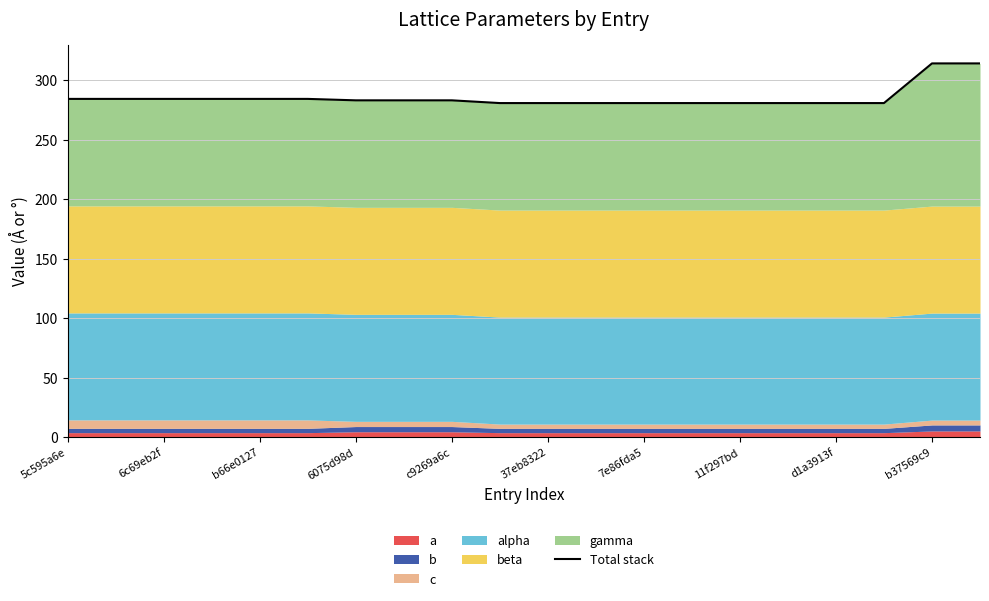

How many data points are less than 283?

9